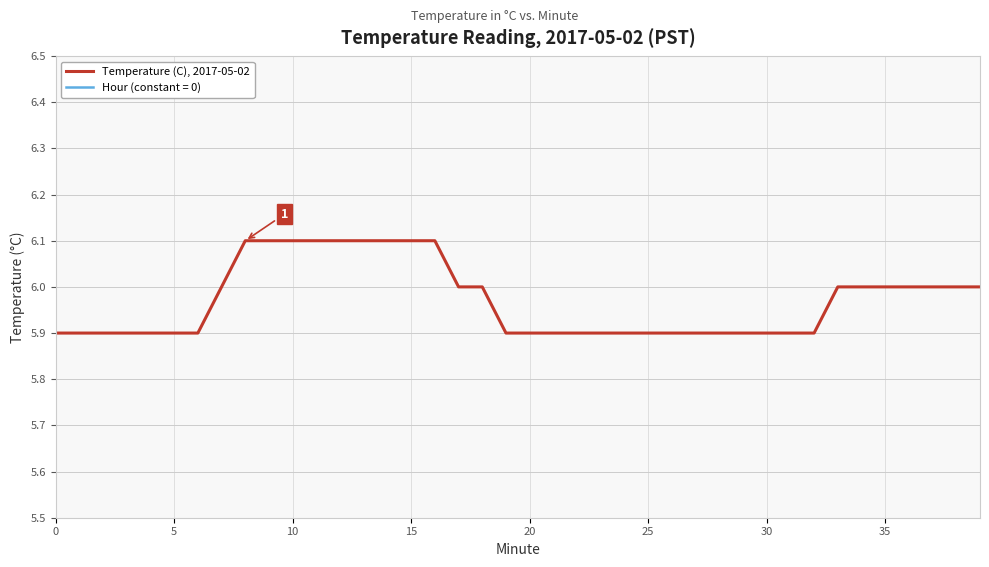

What is the value of the 30th point from the left?

5.9